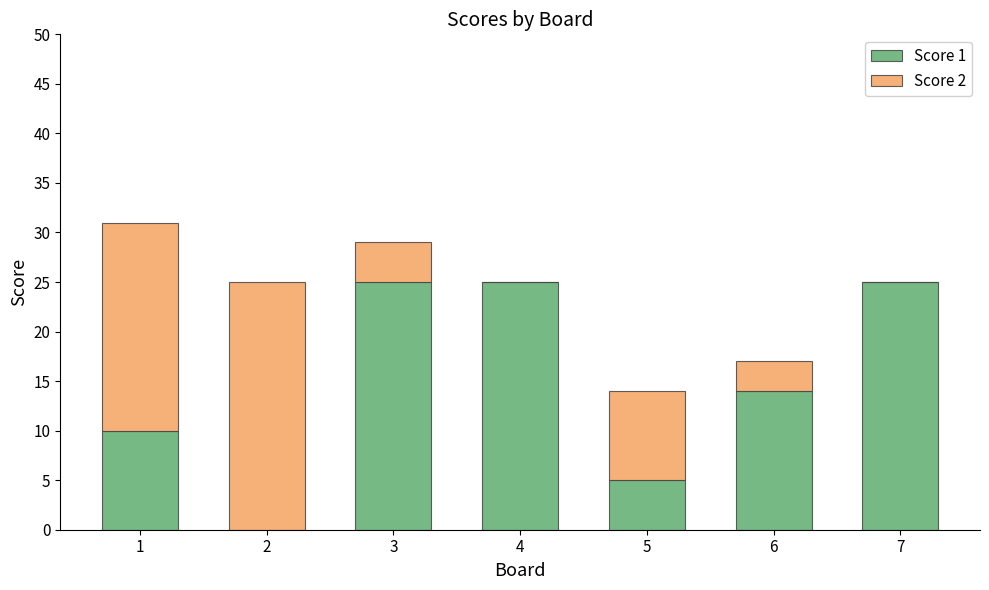

Reading left to right, list the values for the Score 1 series.

1=10	2=0	3=25	4=25	5=5	6=14	7=25